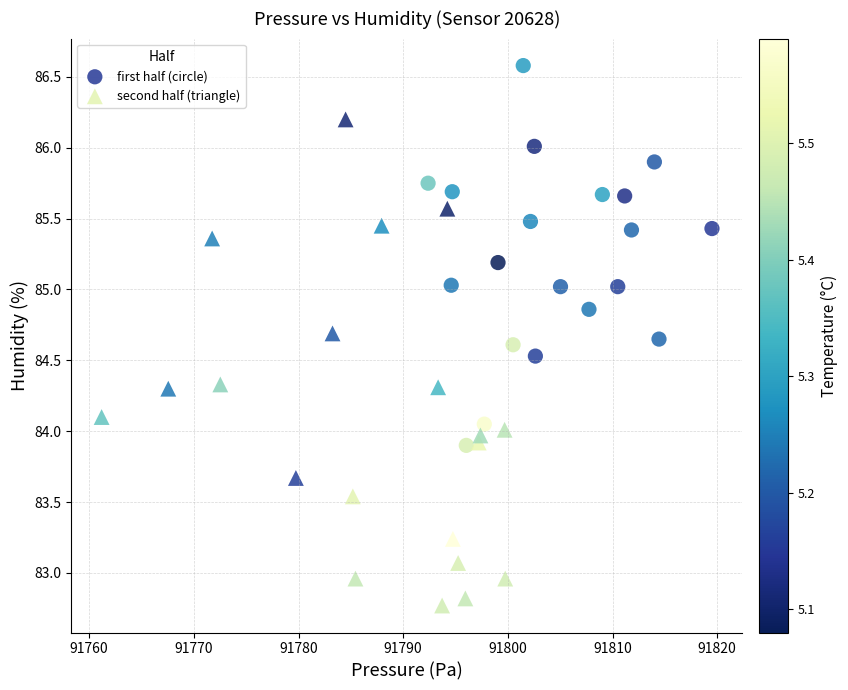

Which series contains the highest Y value?

first half (circle)